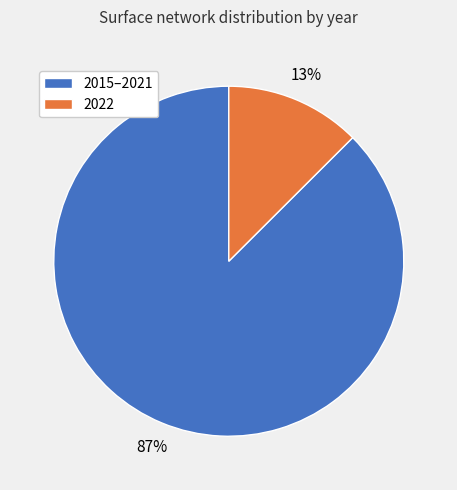

Between 2015–2021 and 2022, which is larger?

2015–2021